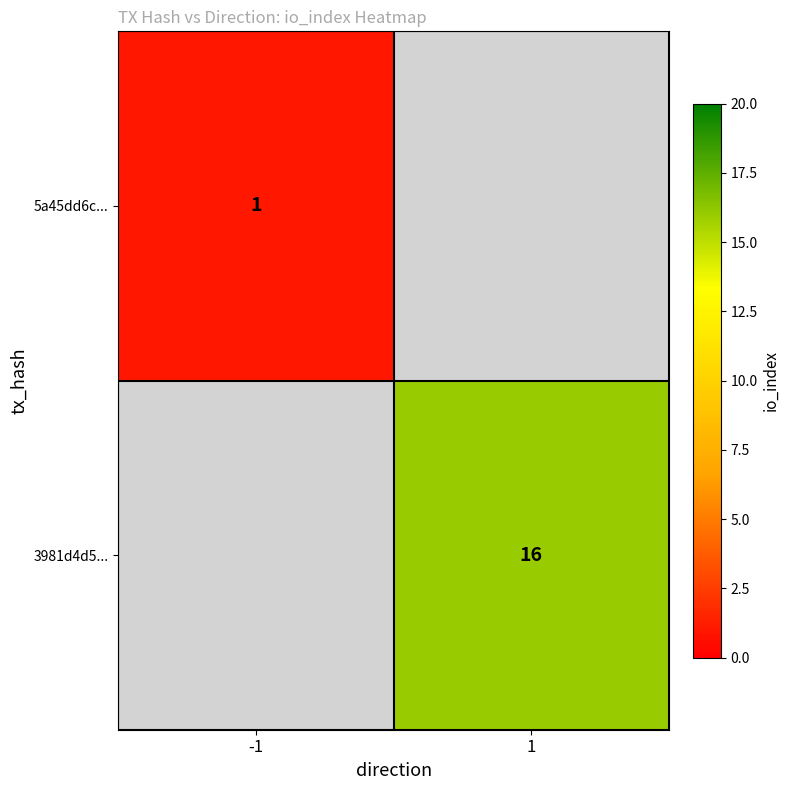

The 5a45dd6c... series shows 0 at -1. True or false?

False